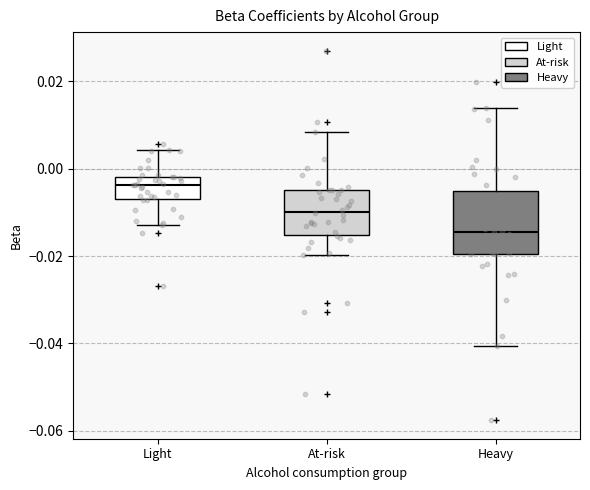

Reading left to right, transcribe this box plot: for each box, give where its median line is, the range the box spans, and where its two whiskers end, as read against the y-axis. The values are not printed on the chart, so give them approximately, as read against the axis.

Light: median -0.004, box -0.006 to -0.002, whiskers -0.012 to 0.004
At-risk: median -0.010, box -0.016 to -0.004, whiskers -0.020 to 0.008
Heavy: median -0.014, box -0.020 to -0.006, whiskers -0.040 to 0.014